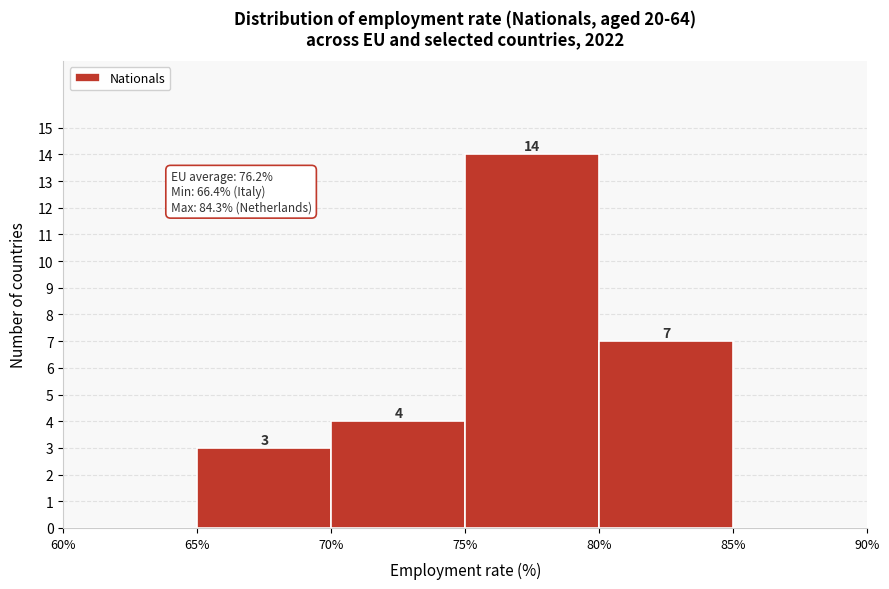

Which range on the x-axis has the tallest bar?

75% to 80%